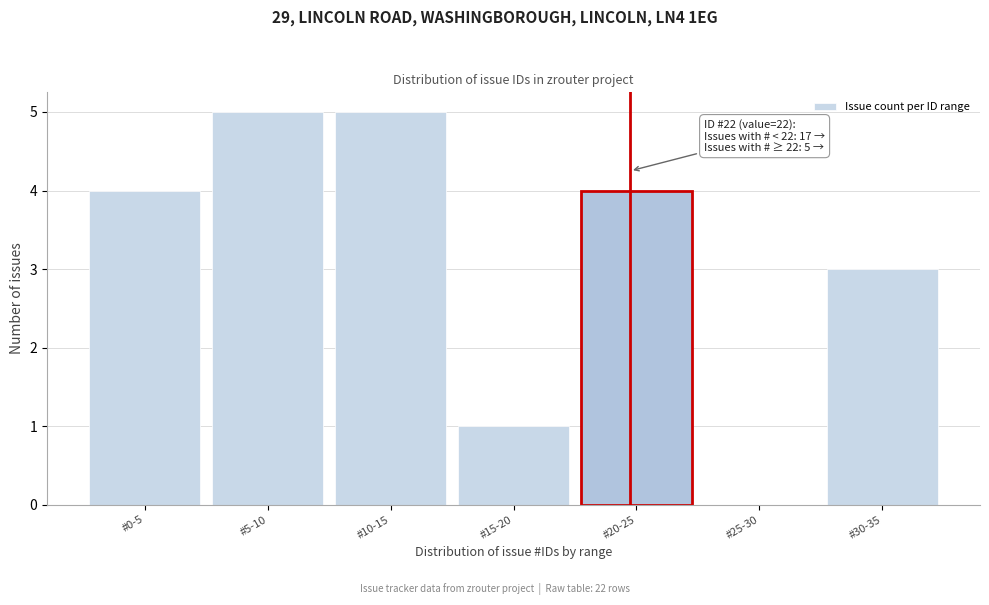

Reading right to left, transcribe all the data shown in this chart.

#30-35=3	#25-30=0	#20-25=4	#15-20=1	#10-15=5	#5-10=5	#0-5=4